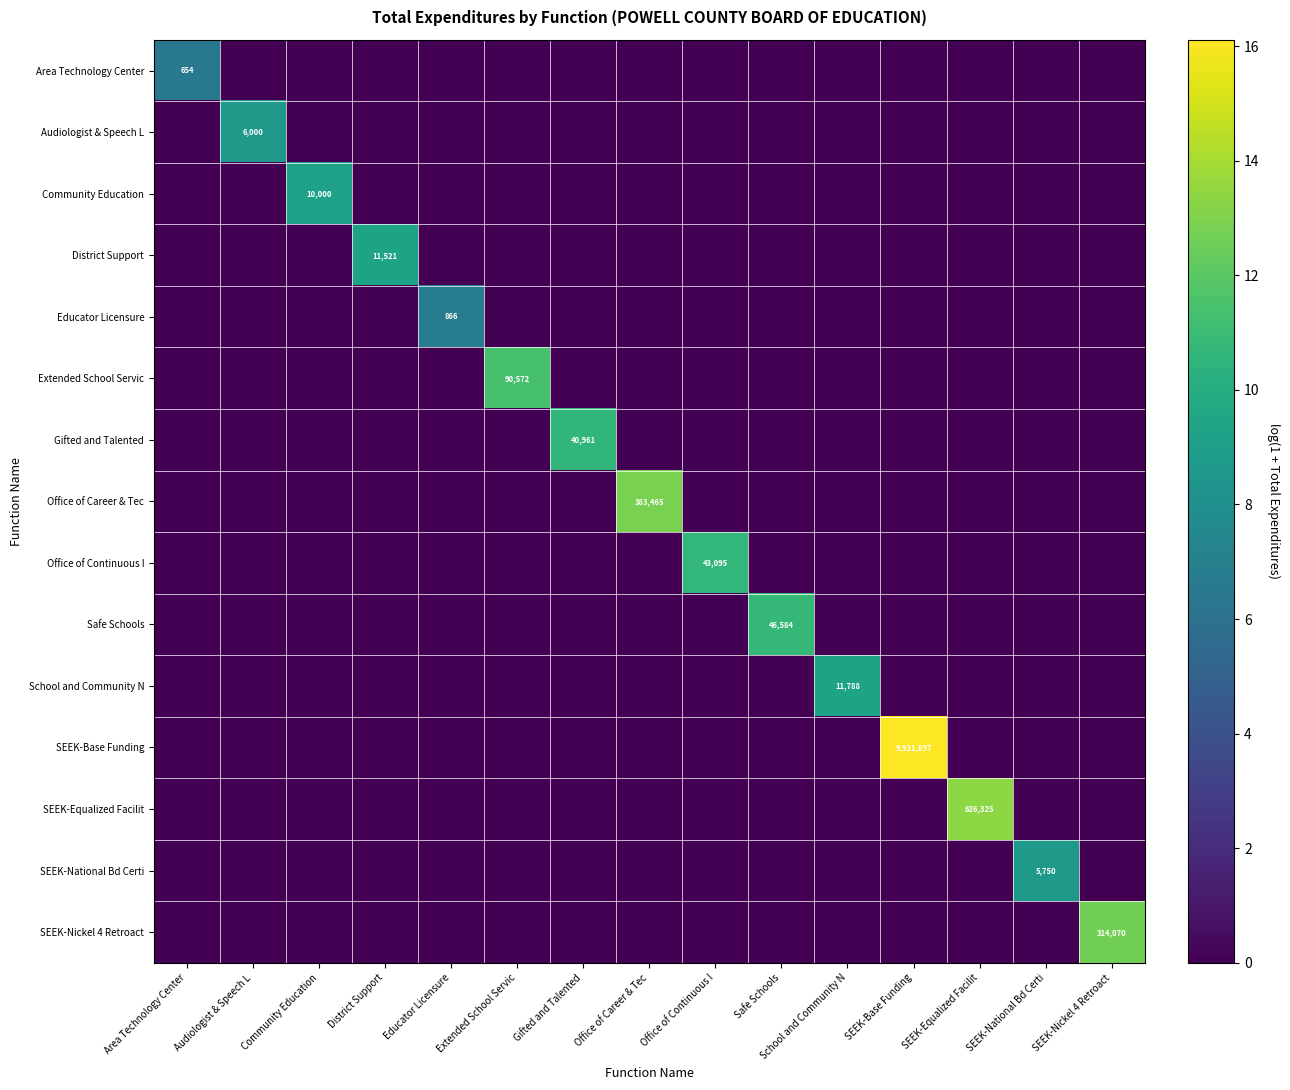

The value of Audiologist & Speech L at Audiologist & Speech L is 1471. True or false?

False